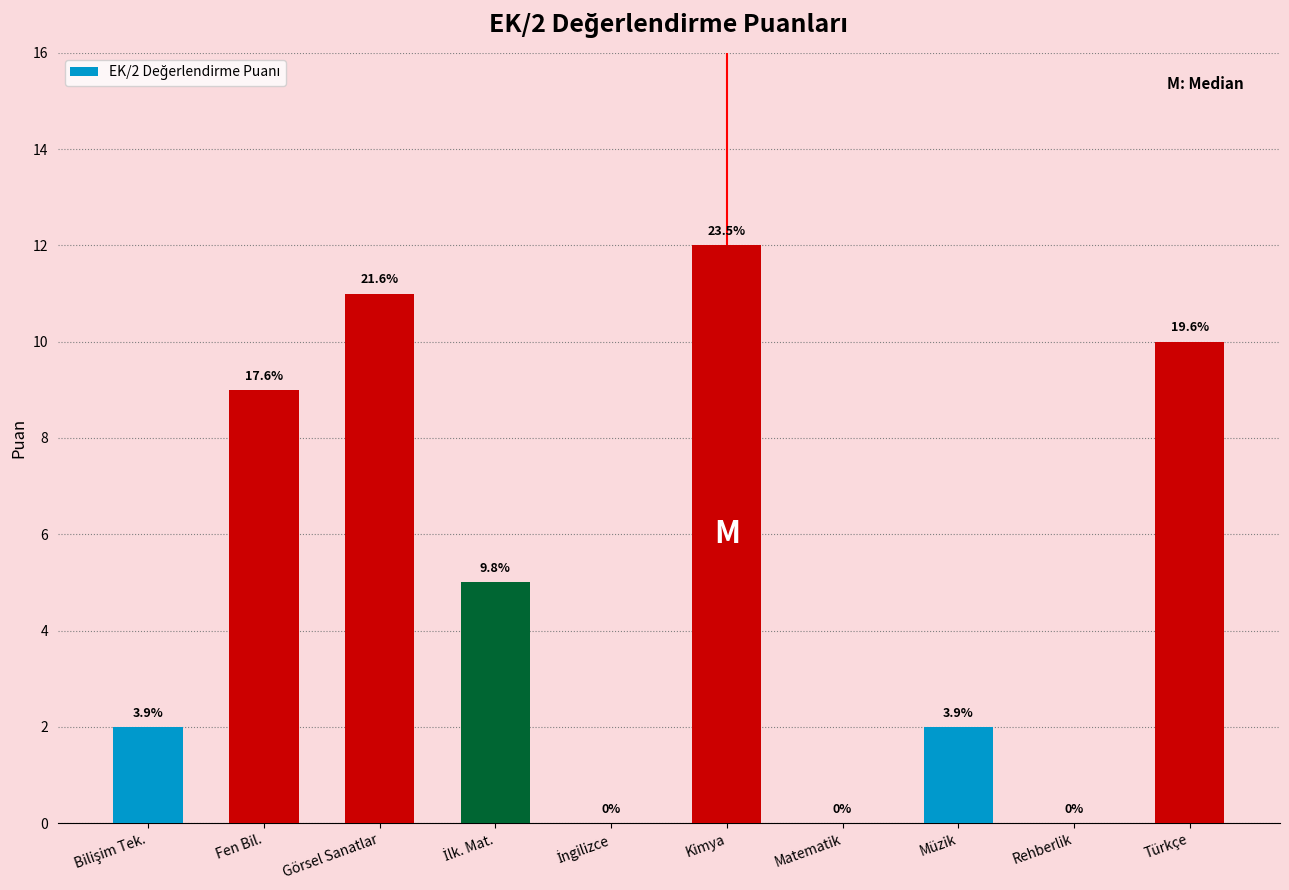

What is the label of the 1st bar from the right?

Türkçe